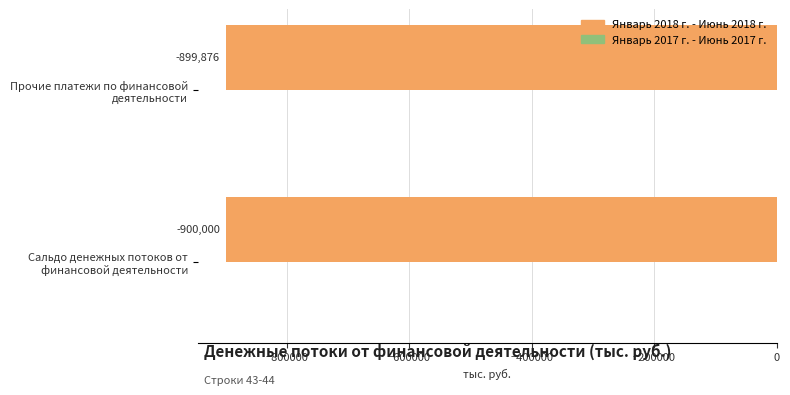

What is the maximum value shown in the chart?

-899875.7